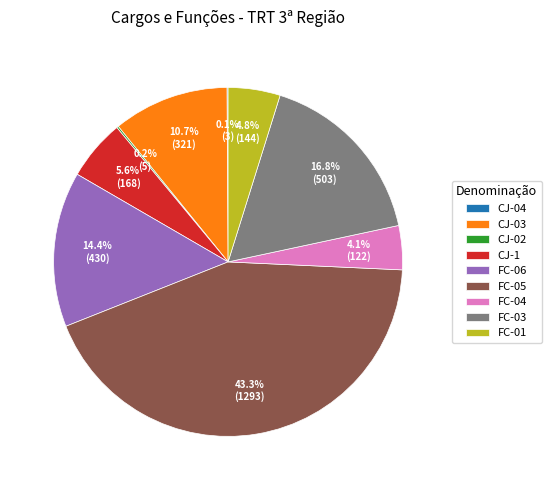

Combined, do FC-01 and FC-05 account for over 50%?

No